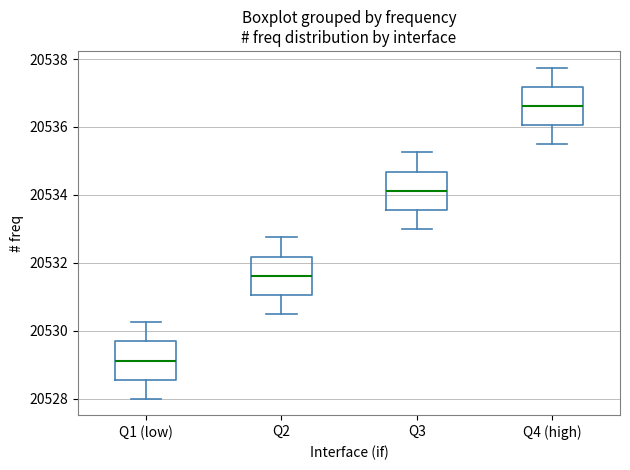

Where is the upper edge of the box for Q3 on the y-axis? The values are not printed on the chart, so give them approximately, as read against the axis.

20534.6